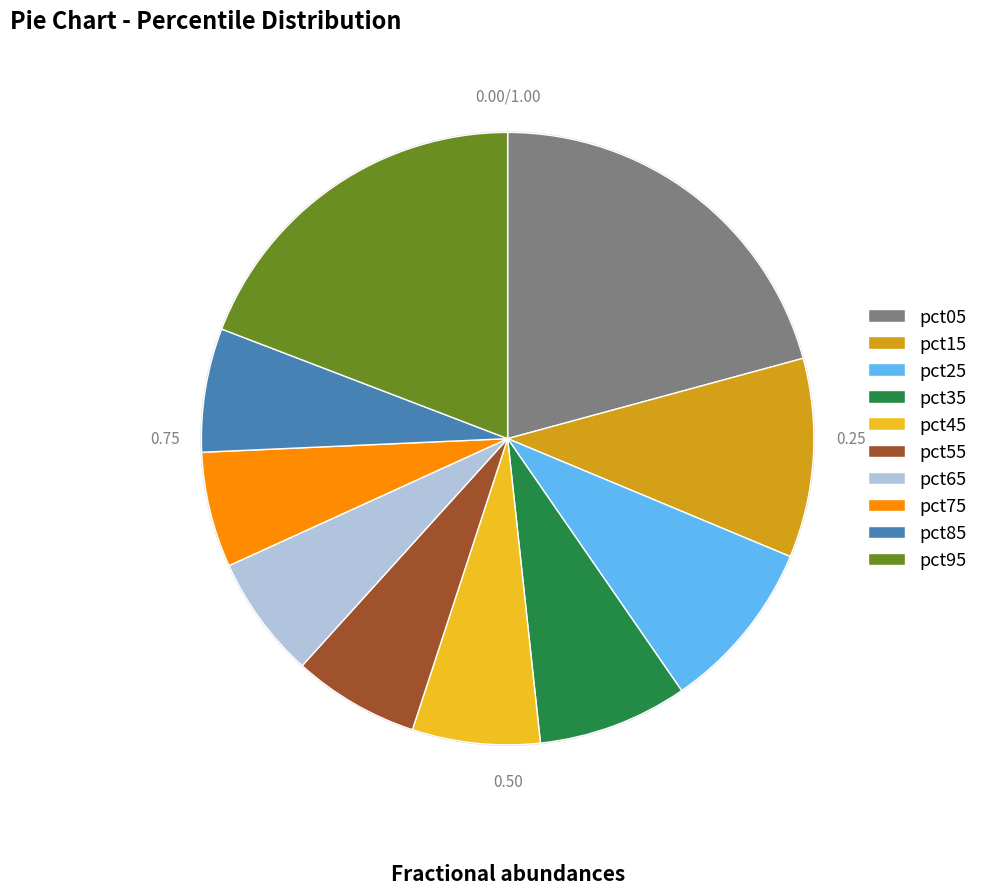

Is it true that pct45 is 7% of the pie?

True